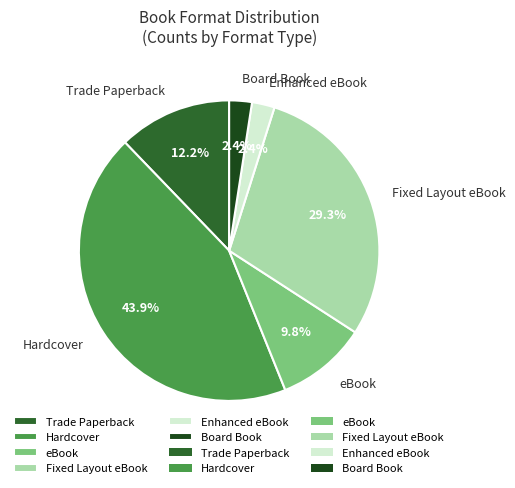

Which slice is the largest?

Hardcover